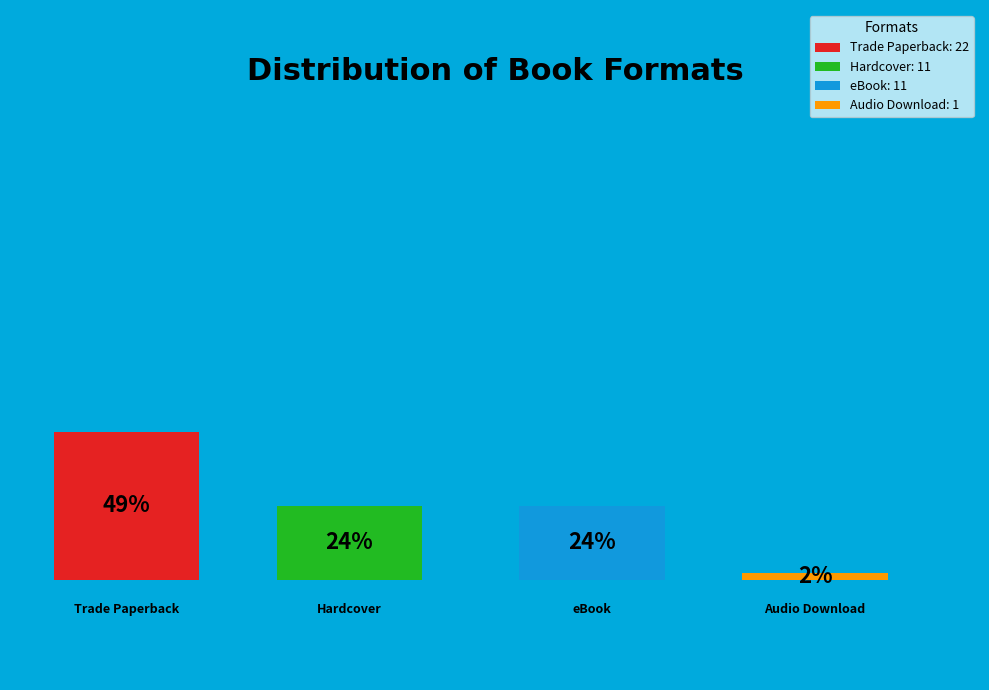

True or false: Audio Download accounts for 13% of the total.

False